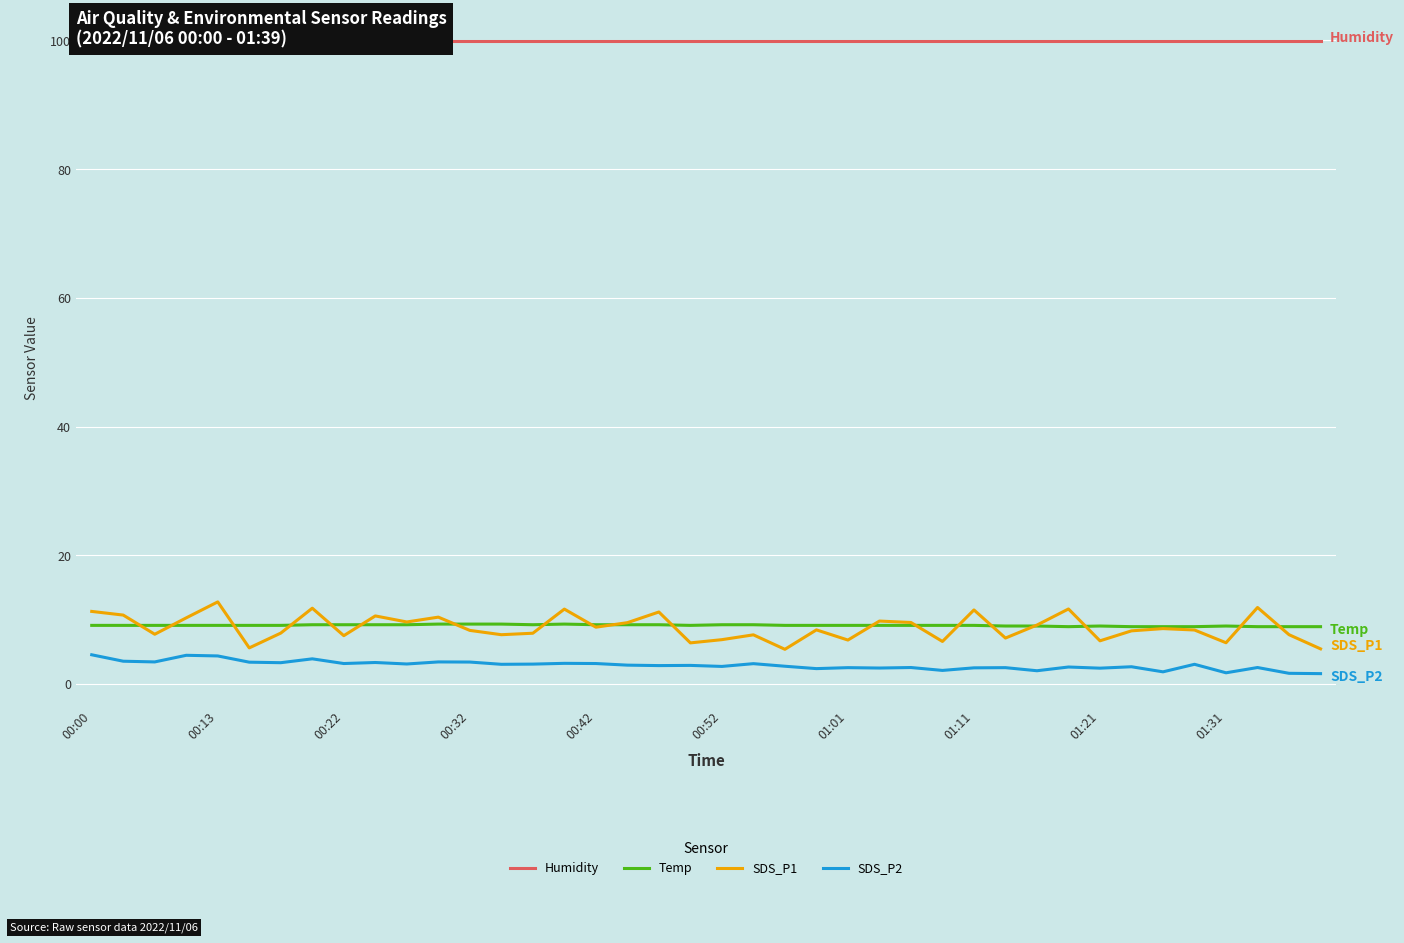

What is the maximum value for Humidity?

99.9